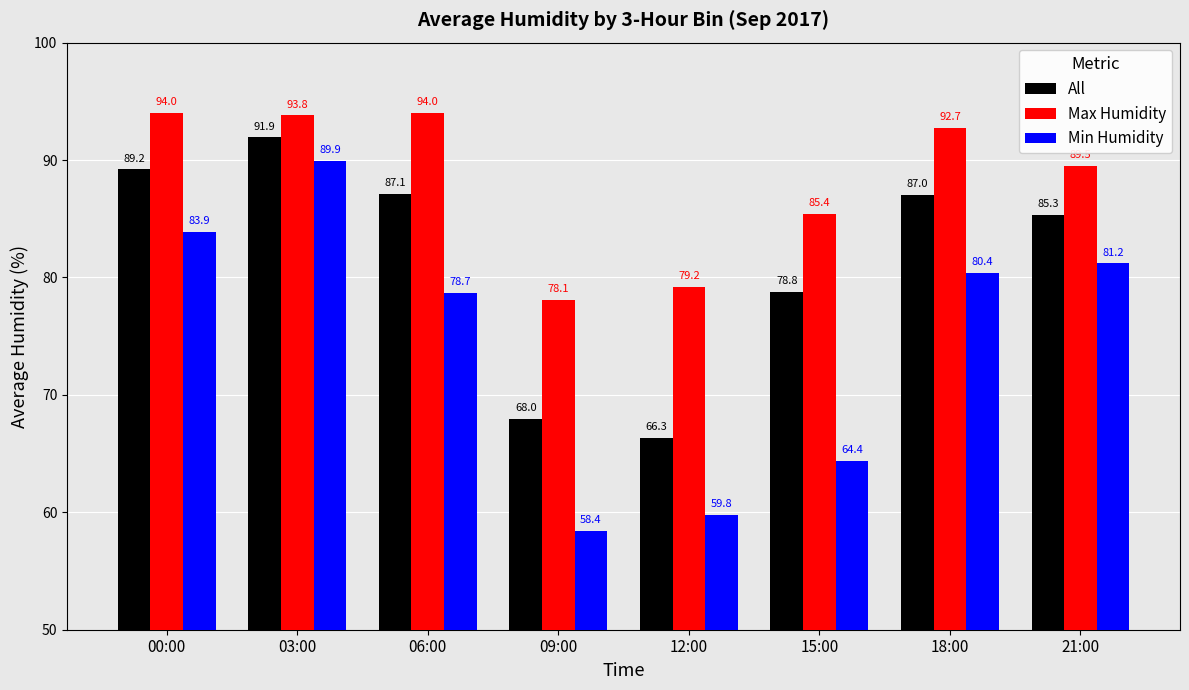

Rank the series by their maximum value, from lowest to highest.

Min Humidity, All, Max Humidity